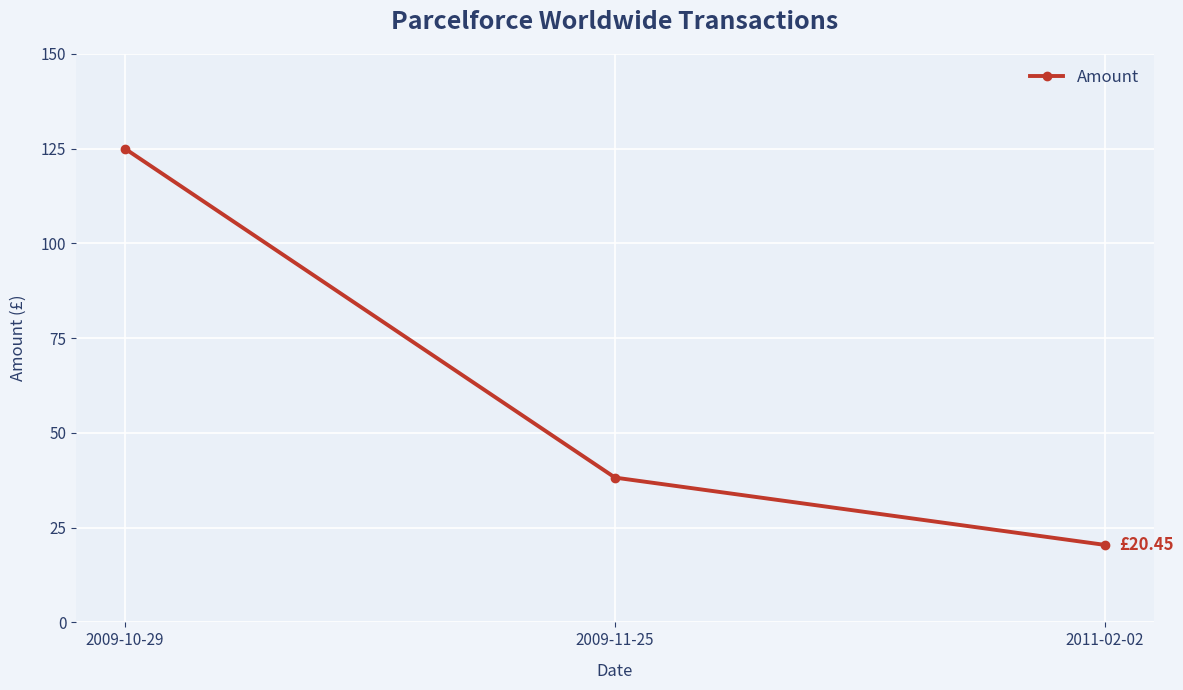

How many series are shown in this chart?

1